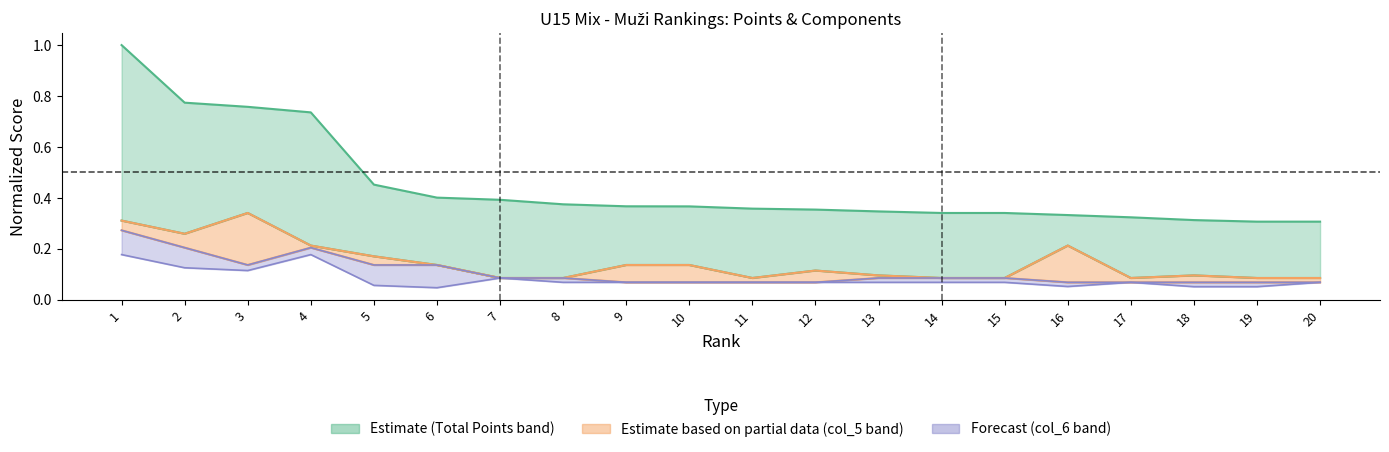

At which category is the sum across all series the highest?

1